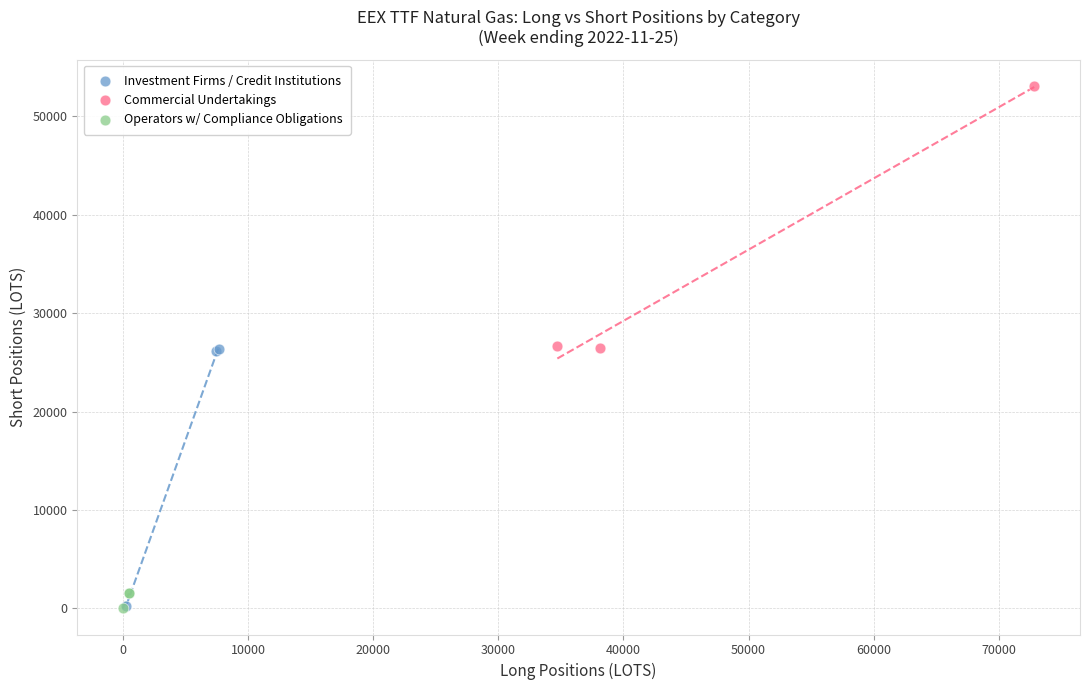

Which series contains the highest Y value?

Commercial Undertakings